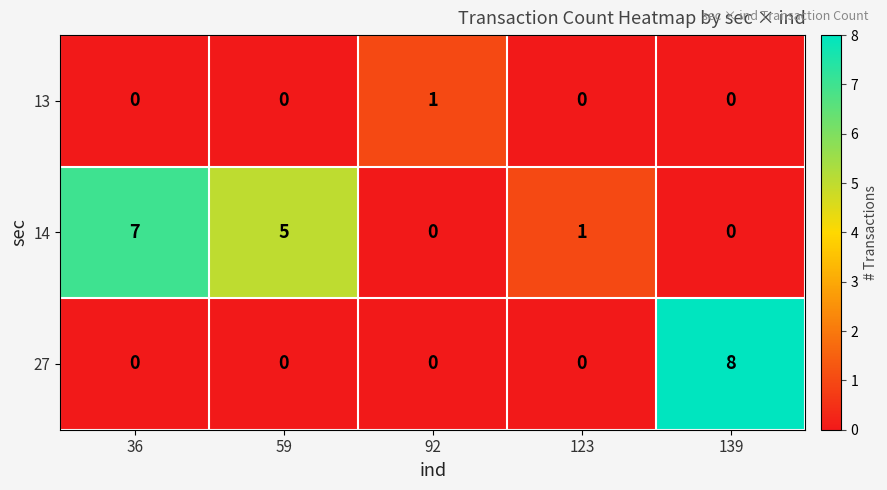

List the series in order of their overall mean, lowest first.

13, 27, 14